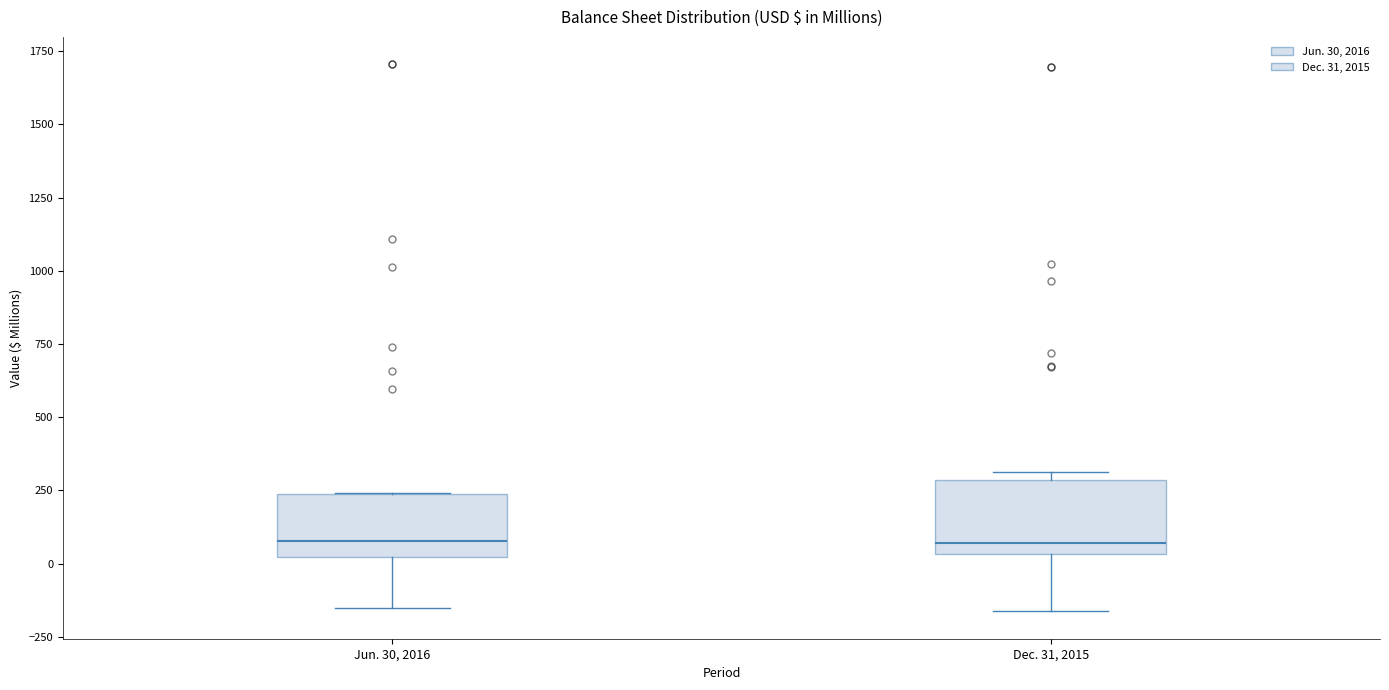

Reading left to right, read every box against the y-axis: the position of its median line, the range the box covers, and the ends of its whiskers. The values are not printed on the chart, so give them approximately, as read against the axis.

Jun. 30, 2016: median 100, box 0 to 250, whiskers -150 to 250
Dec. 31, 2015: median 50 (just above the box's lower edge), box 50 to 300, whiskers -150 to 300 (just above the box's upper edge)